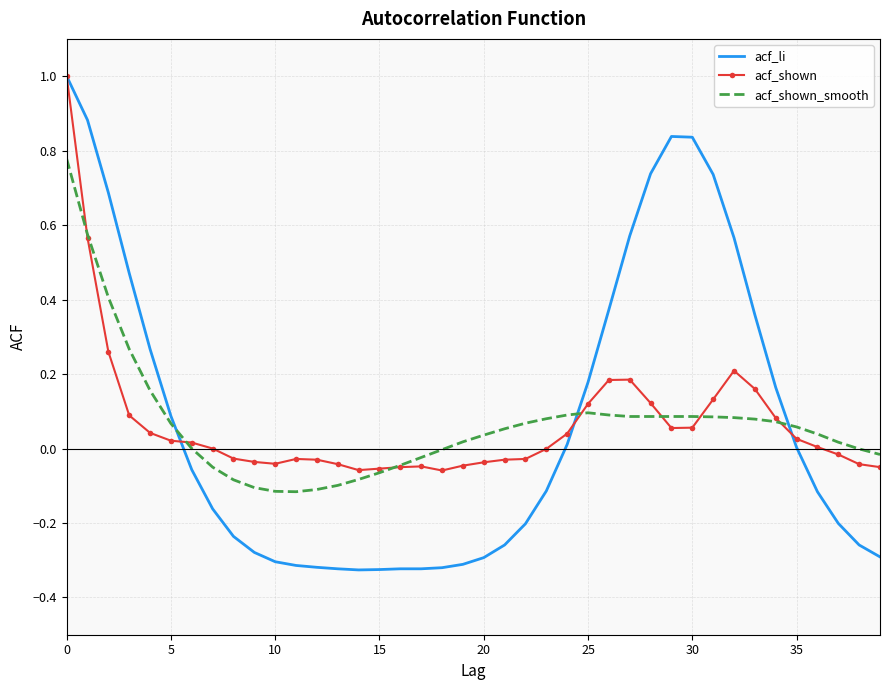

Which series has the widest spread of values?

acf_li